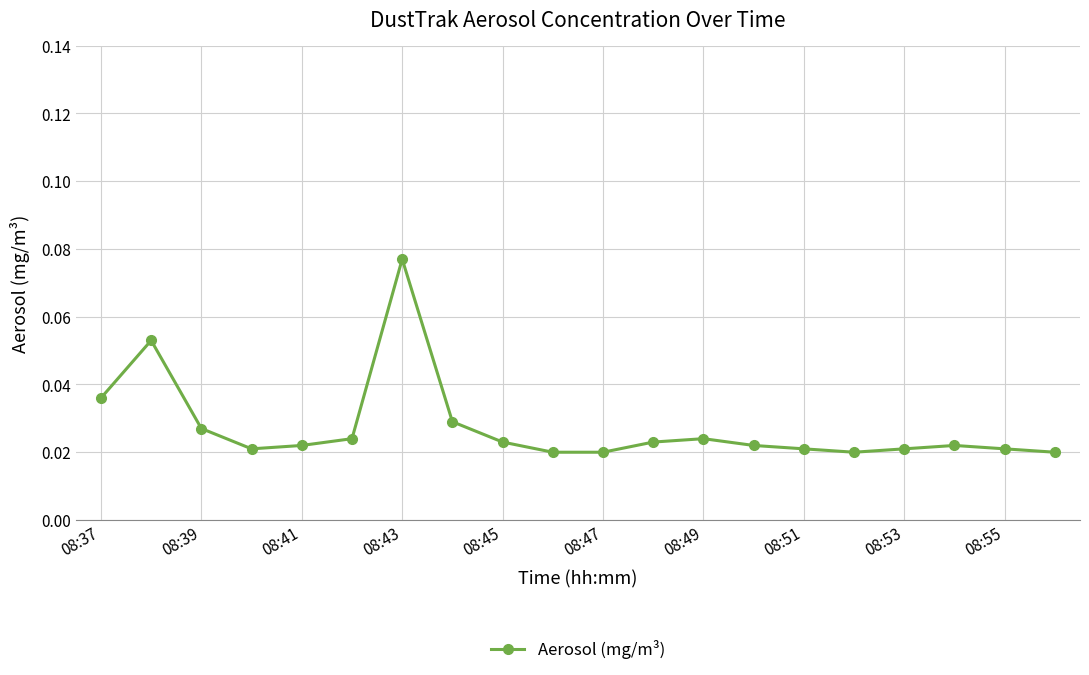

Count the values in the range 0 to 1.

20